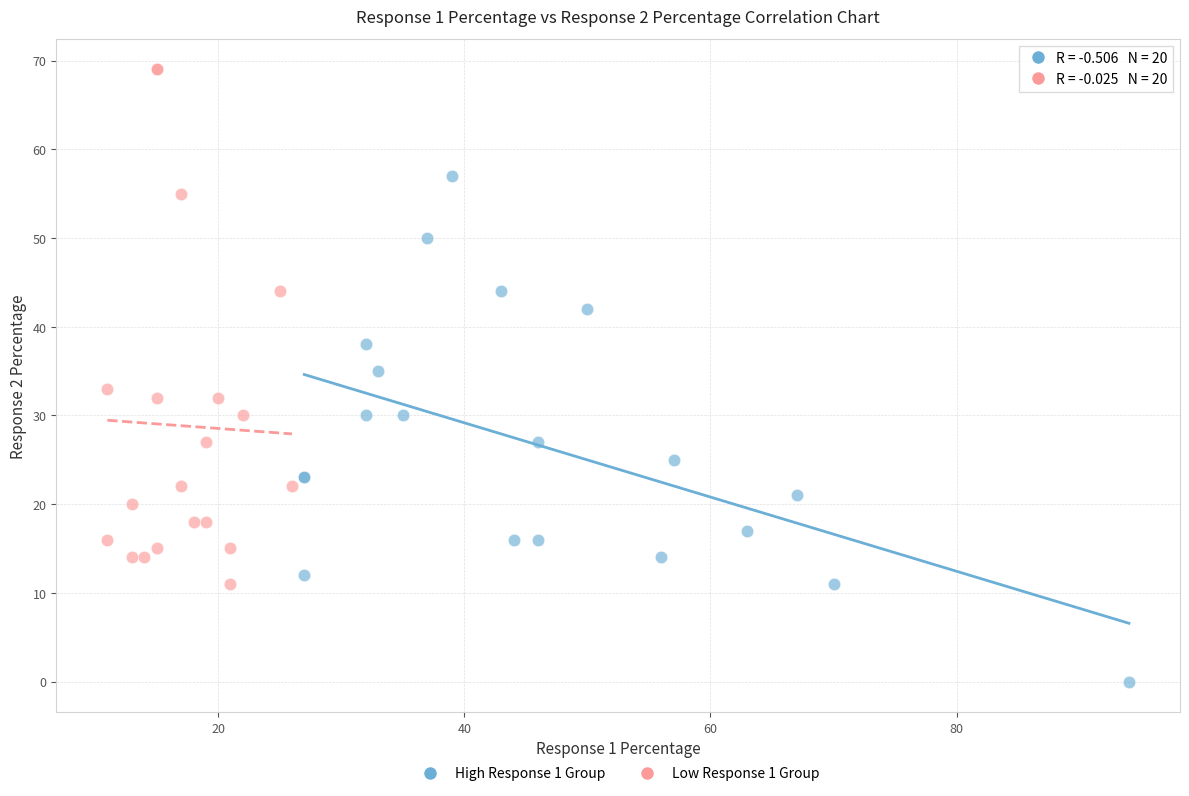

What are all the series names shown in the legend?

High Response 1 Group, Low Response 1 Group